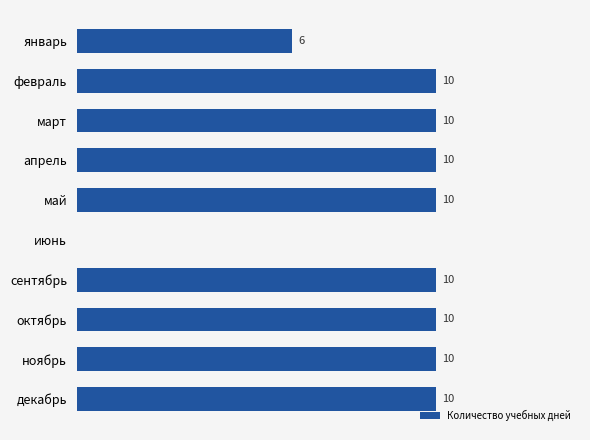

Where is the data nearest to the value 5?

январь